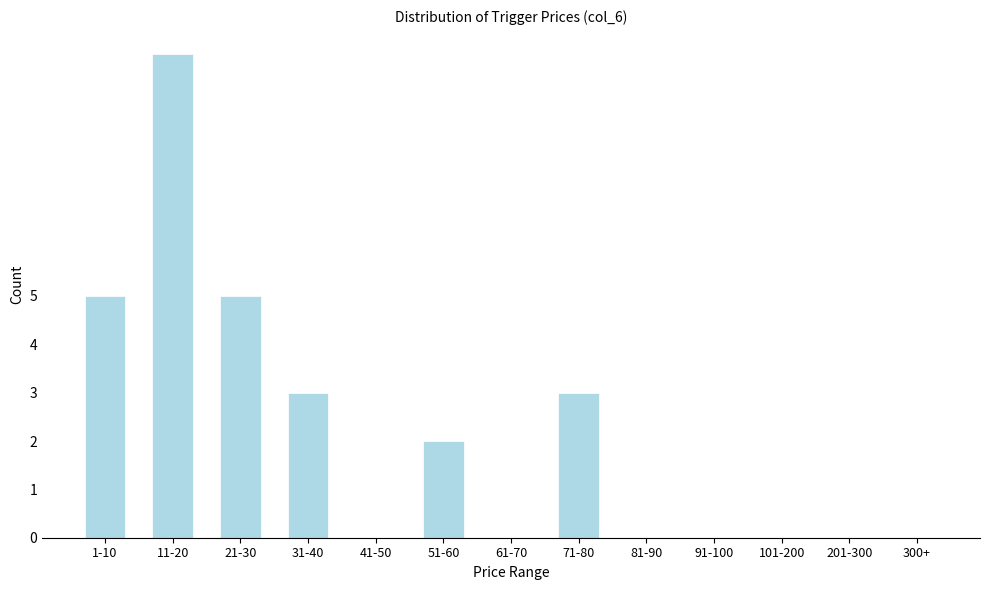

Reading right to left, extract all data points from this chart.

300+=0	201-300=0	101-200=0	91-100=0	81-90=0	71-80=3	61-70=0	51-60=2	41-50=0	31-40=3	21-30=5	11-20=10	1-10=5